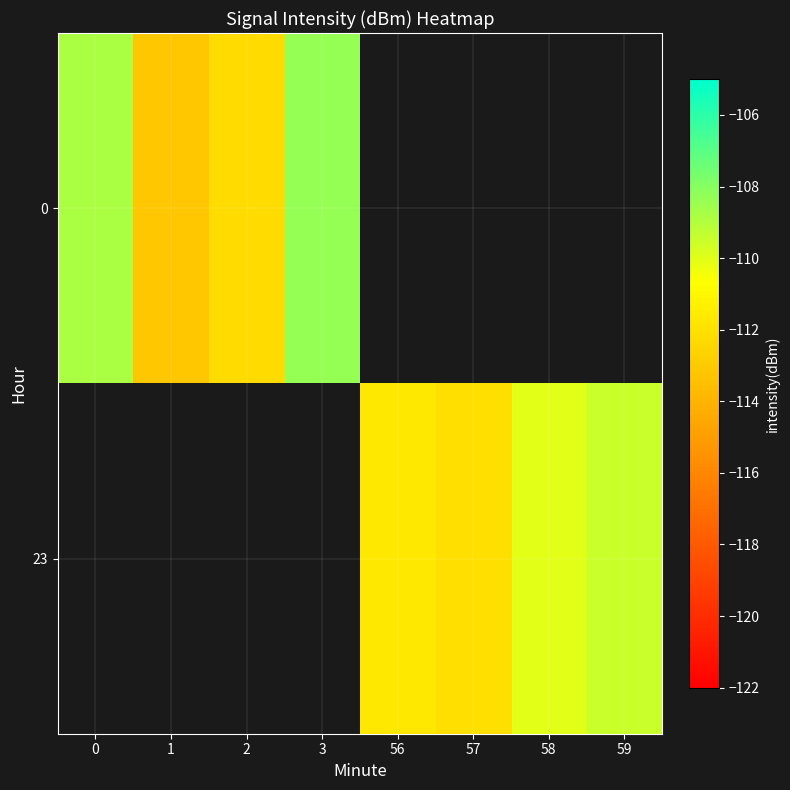

Which label corresponds to the smallest value in the chart?

1